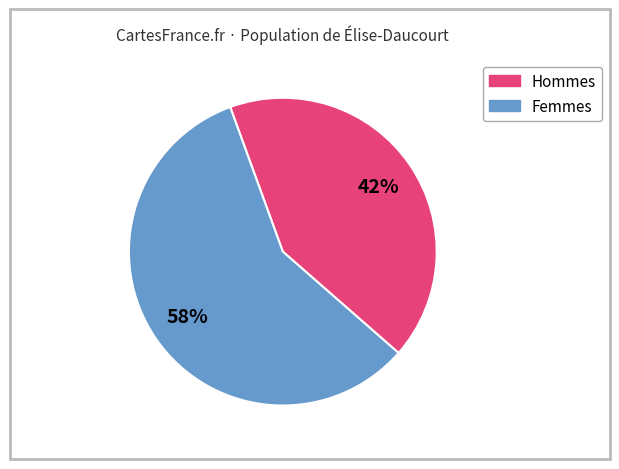

To the nearest percent, what is the difference between the largest and smallest slice percentages?

16%